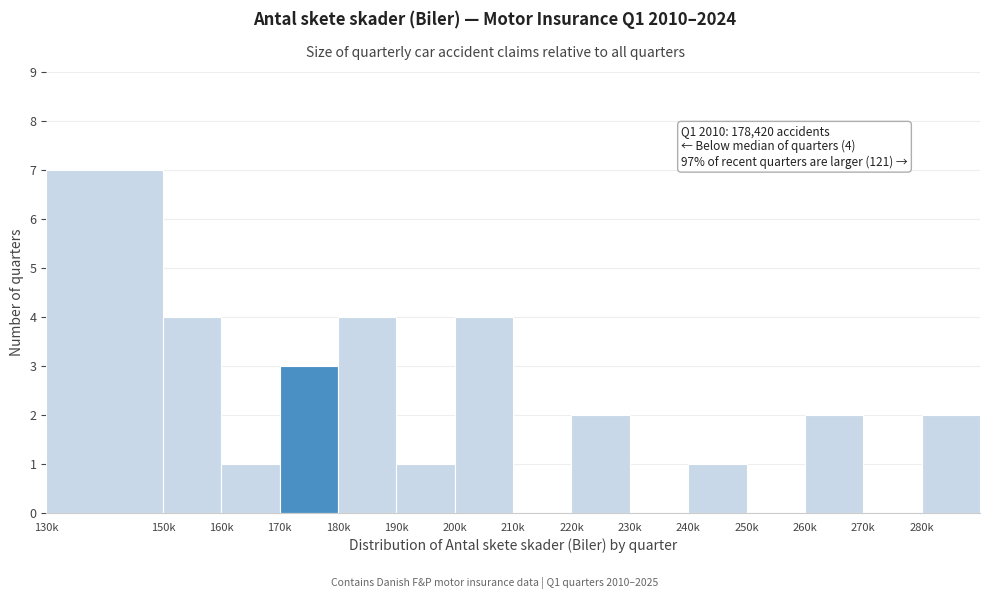

Reading left to right, list all the values displayed in this chart.

130k=7	150k=4	160k=1	170k=3	180k=4	190k=1	200k=4	210k=0	220k=2	230k=0	240k=1	250k=0	260k=2	270k=0	280k=2